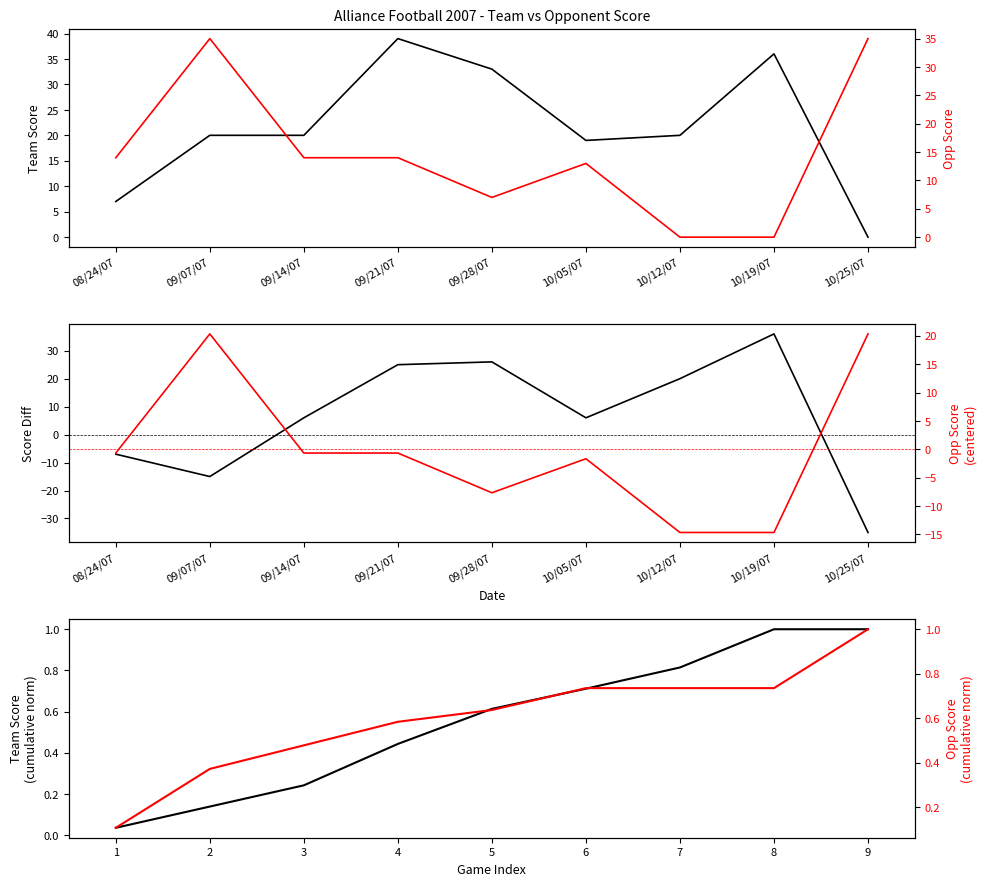

What is the difference between the maximum and minimum values in the Cum Team Score series?

1.0